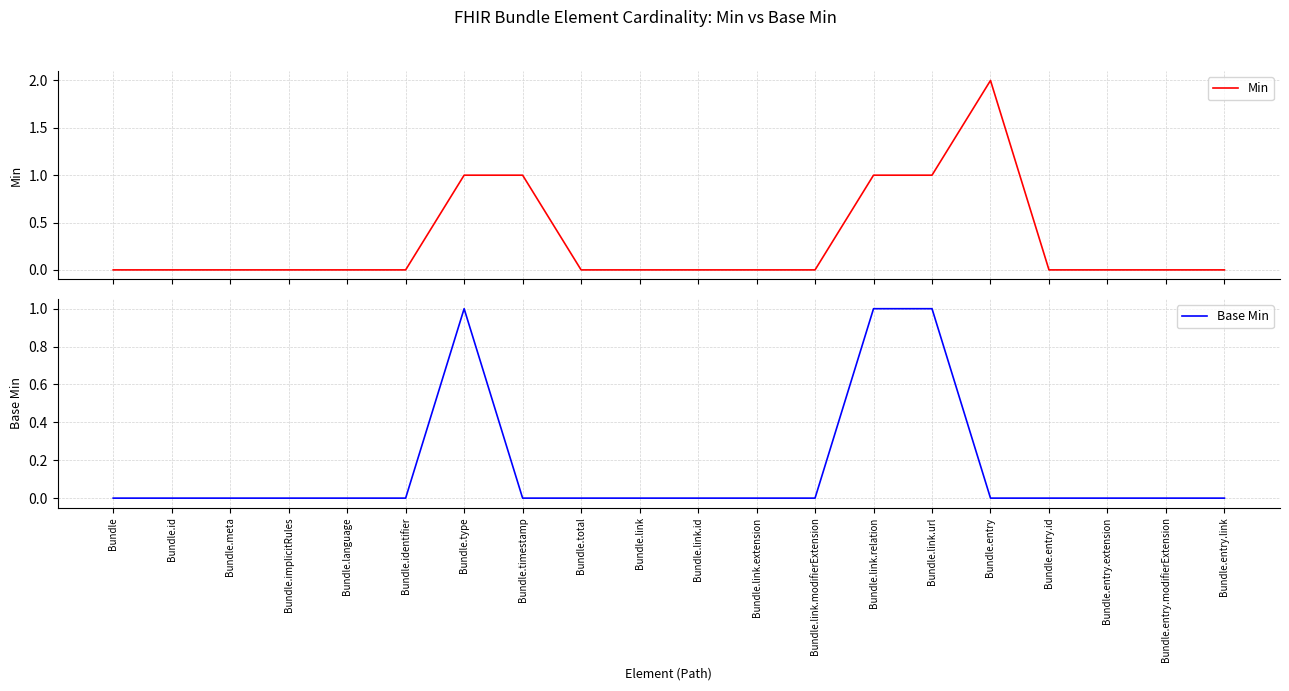

Which has a higher value, Bundle.identifier or Bundle.entry.extension?

Bundle.identifier